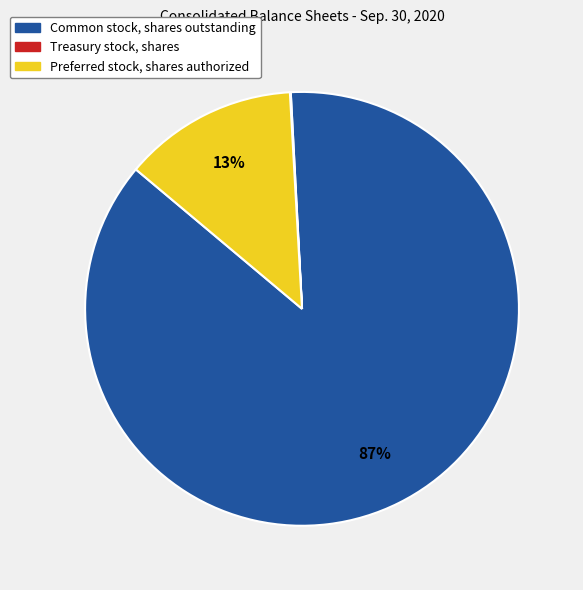

Which has a higher value, Common stock, shares outstanding or Preferred stock, shares authorized?

Common stock, shares outstanding